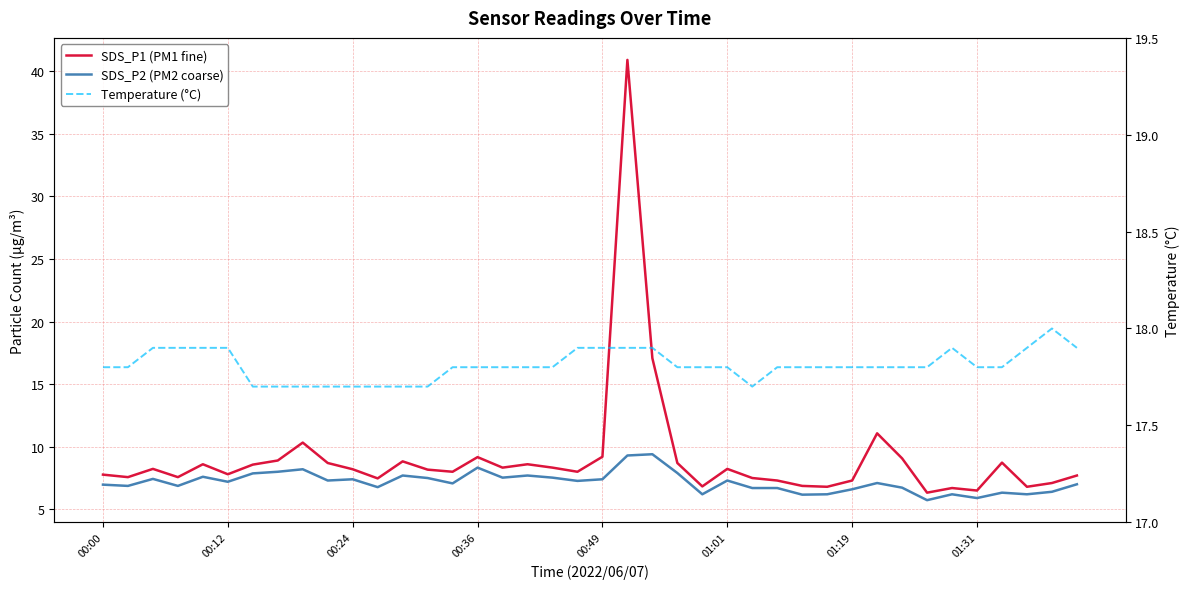

Count the number of categories in the chart.

40